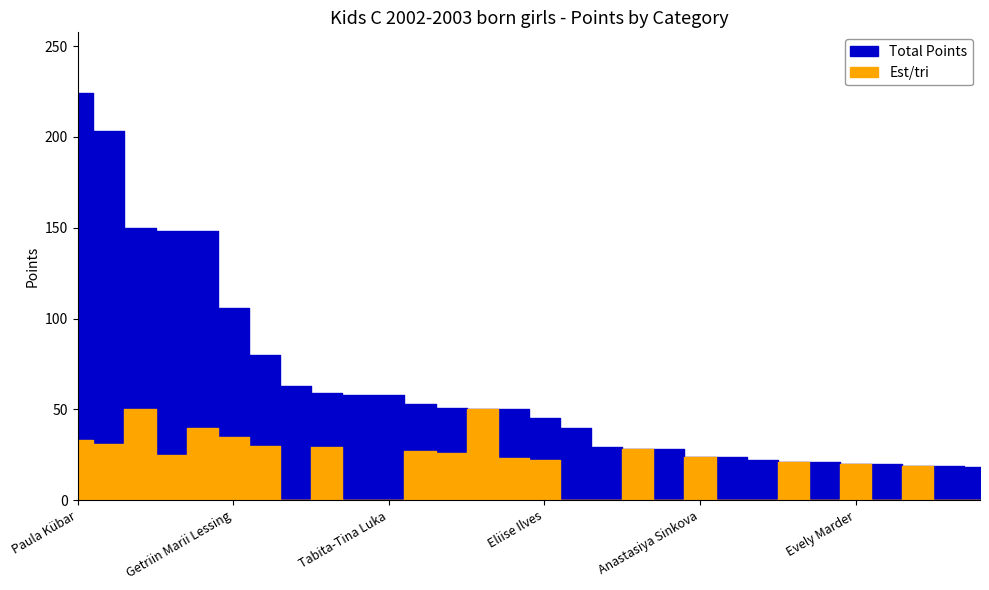

True or false: Total Points and Est/tri intersect in this chart.

False